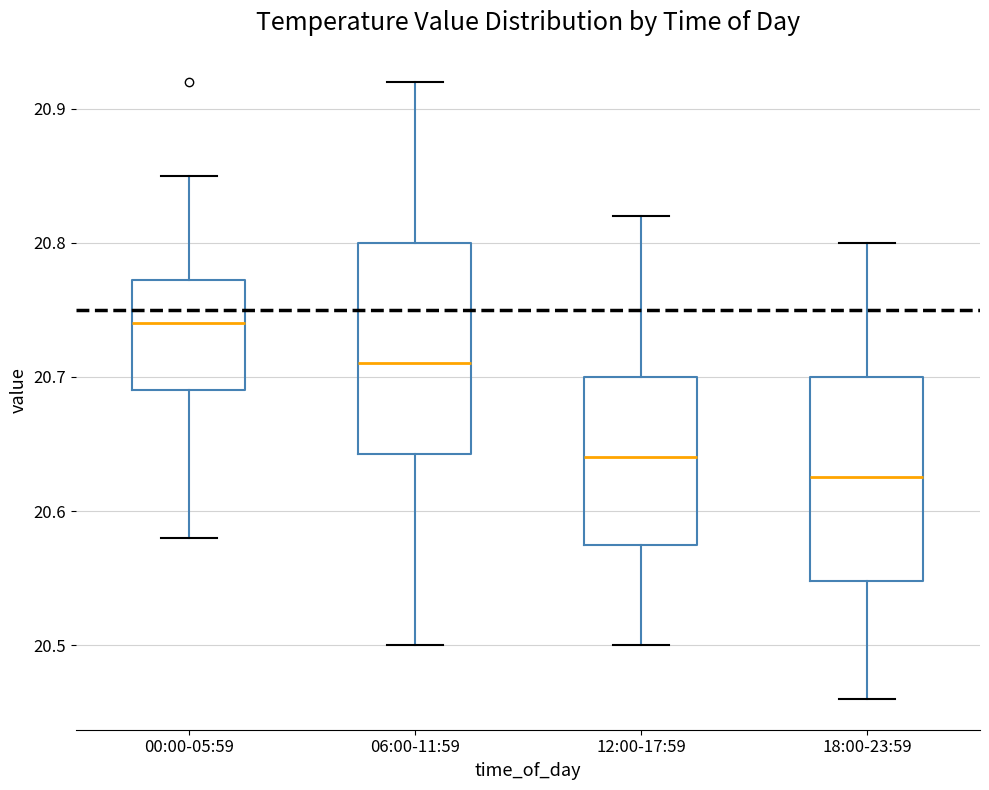

Where does the lower whisker of the box for 06:00-11:59 end on the y-axis? The values are not printed on the chart, so give them approximately, as read against the axis.

20.50